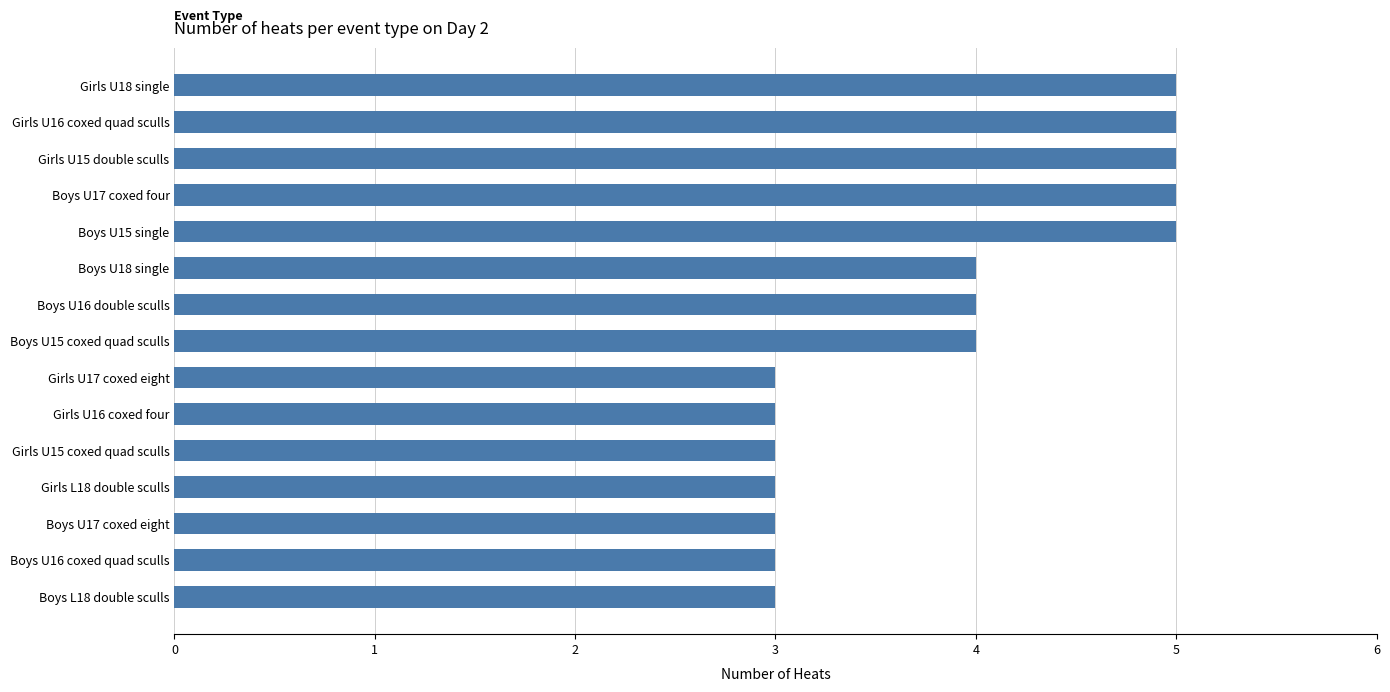

The value at Boys U15 single is 8. True or false?

False